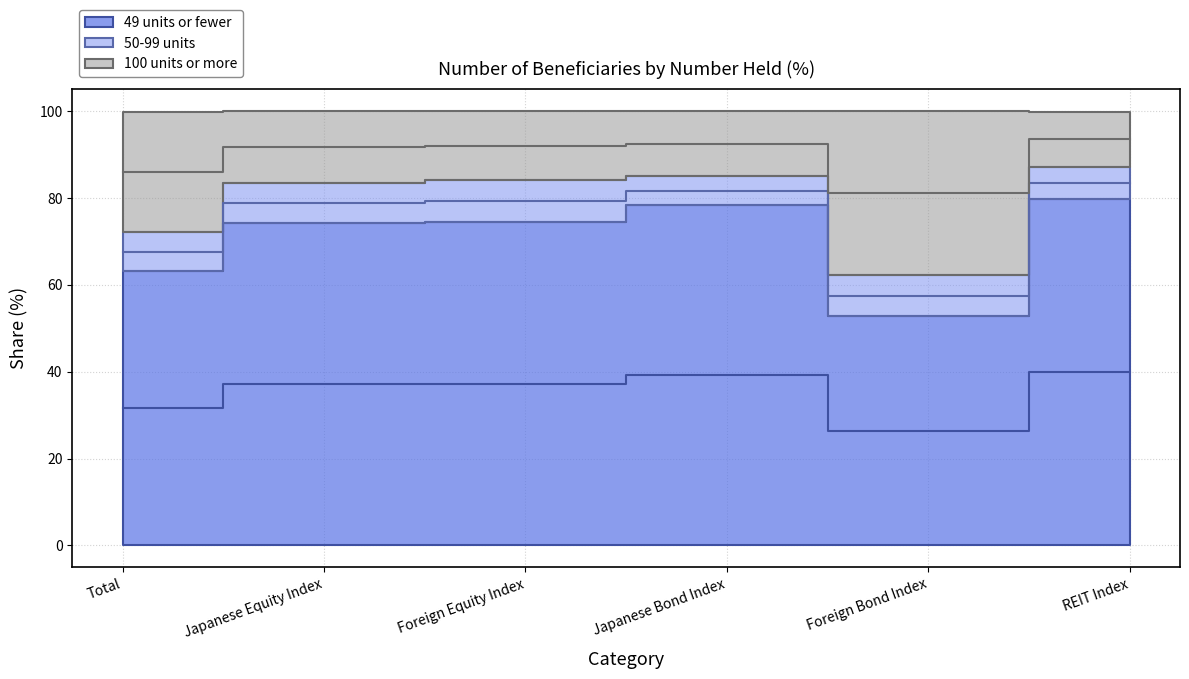

Which category has the lowest value in the 49 units or fewer series?

Foreign Bond Index